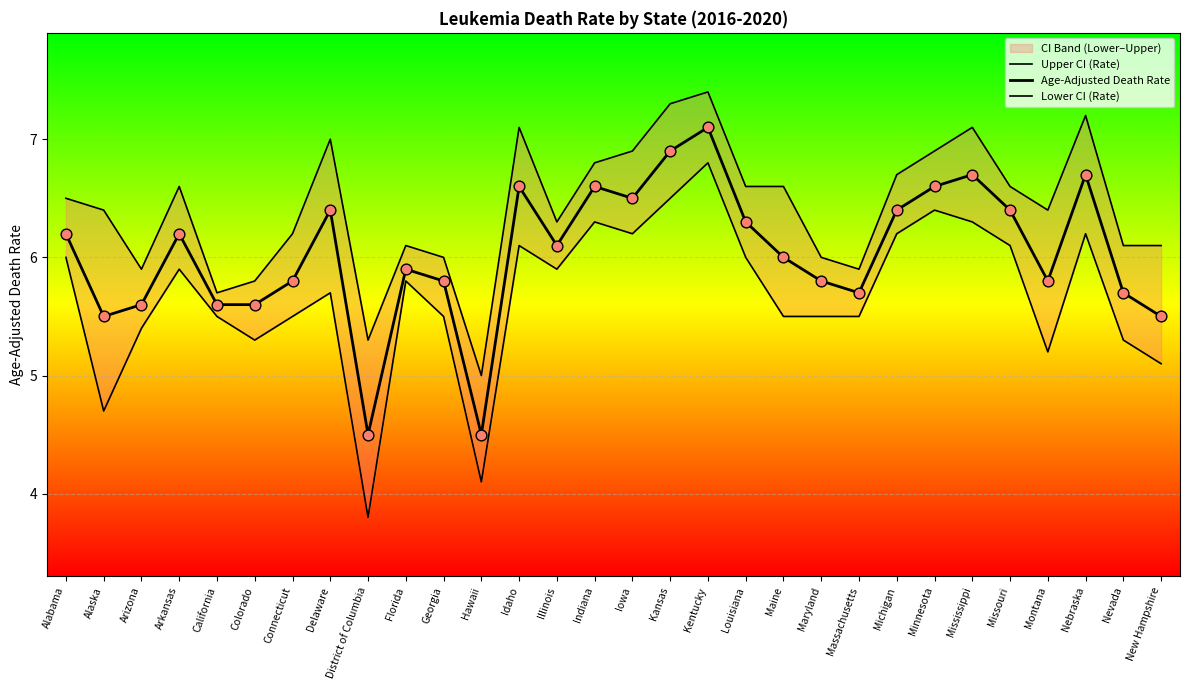

Which series reaches the minimum Y coordinate?

Lower CI (Rate)